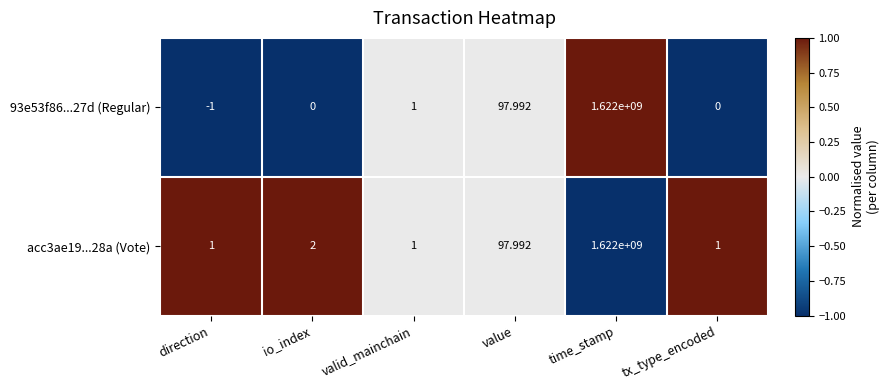

At which category is the sum across all series the highest?

time_stamp